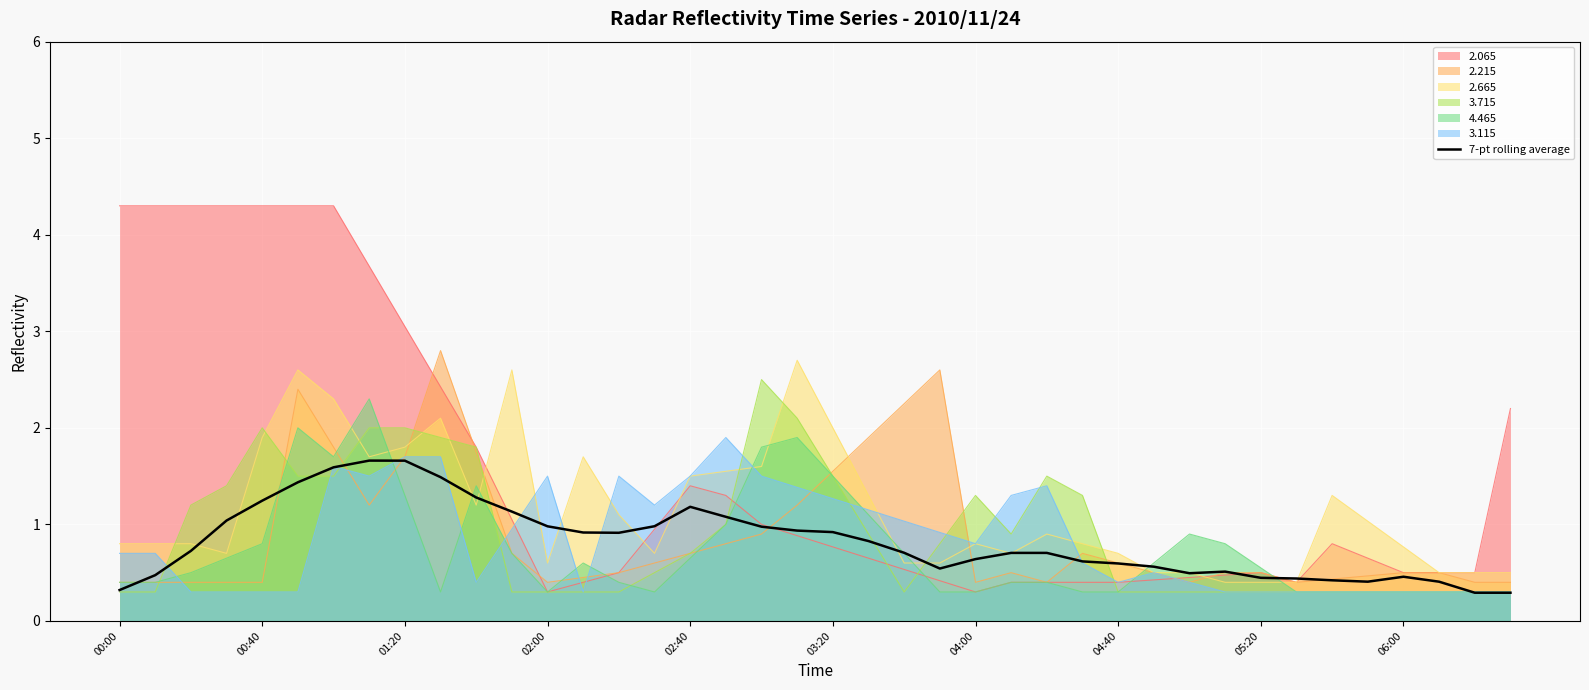

Which series has the largest range (max minus min)?

2.065